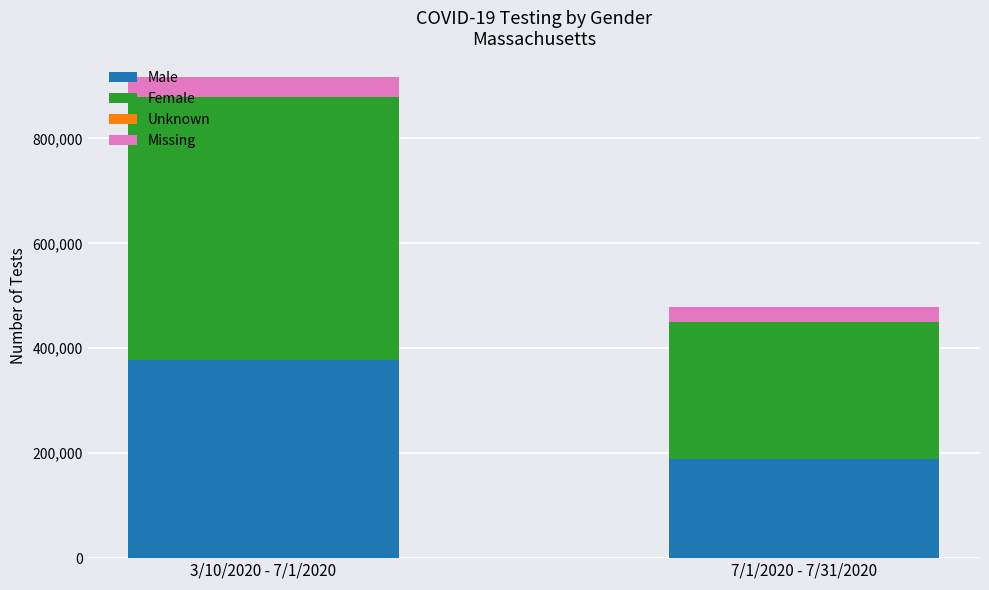

Are the bars horizontal?

No